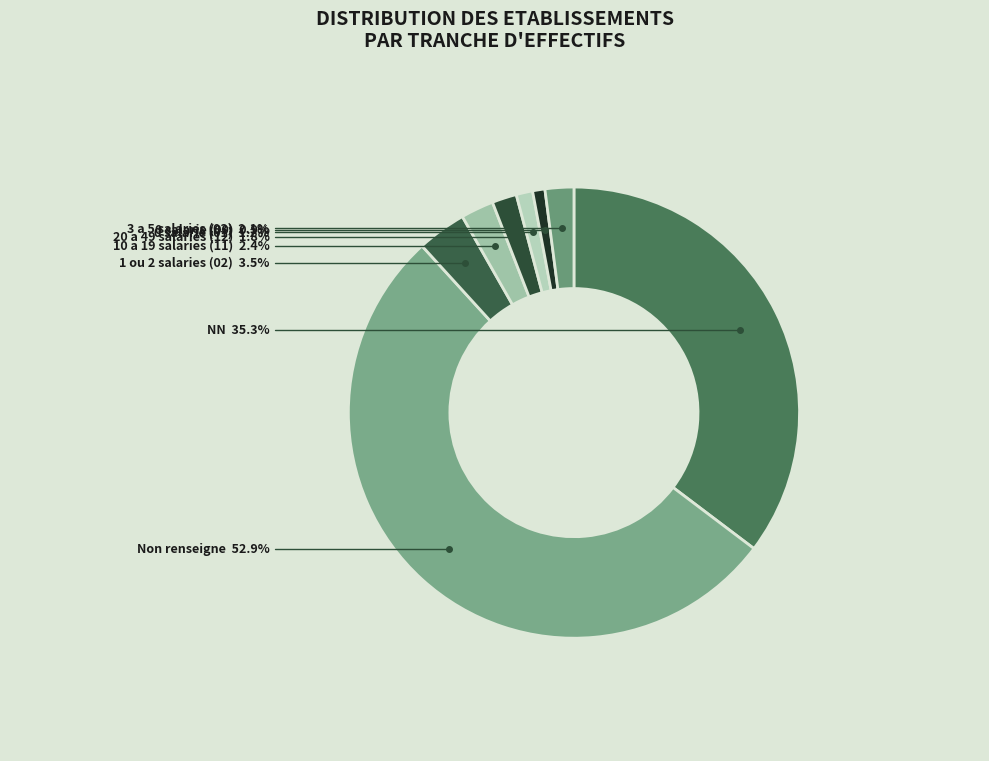

How many segments does this pie chart have?

8